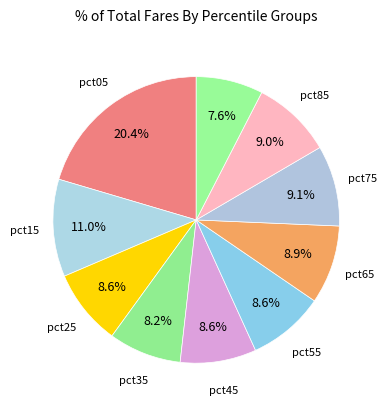

How many slices are in this pie chart?

10